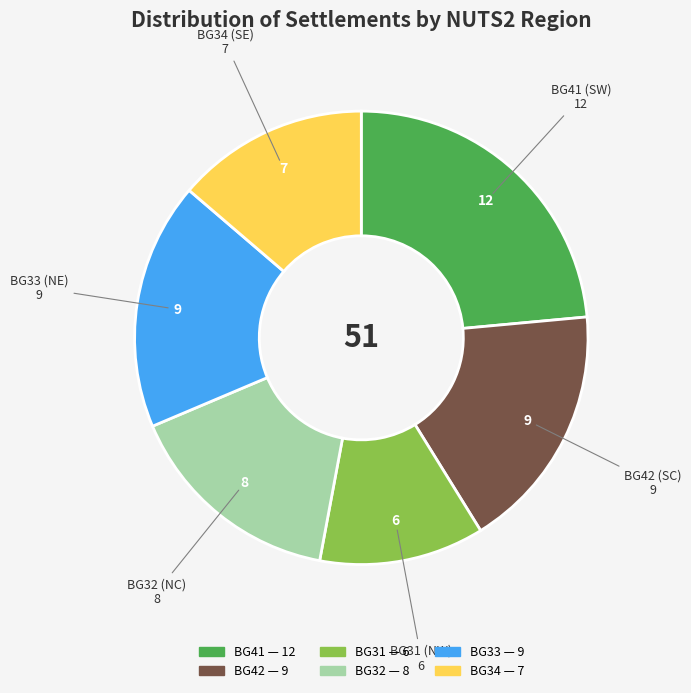

Is it true that BG34 is 14% of the pie?

True